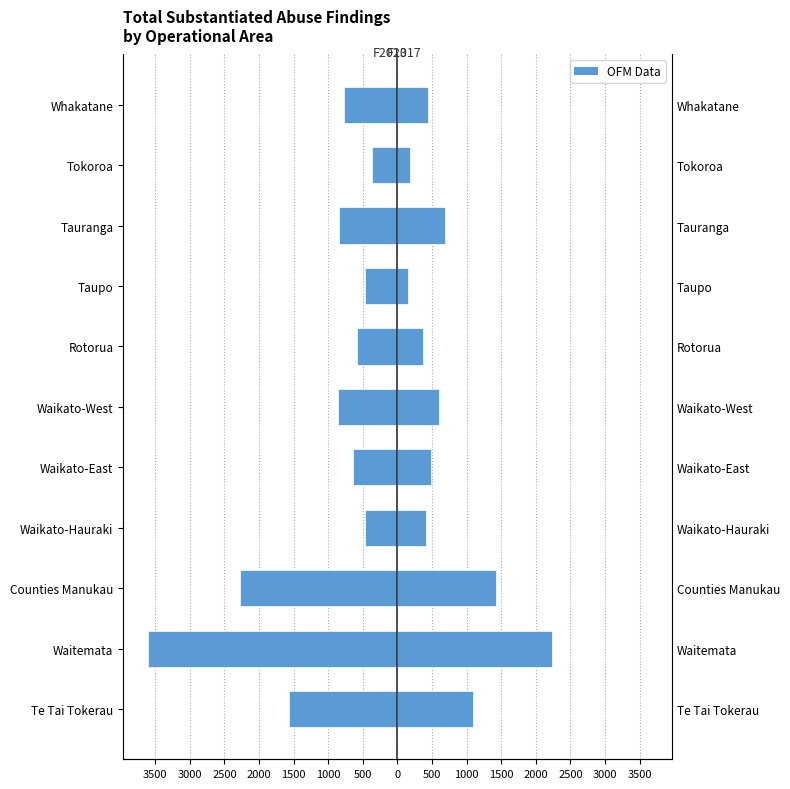

Count the number of categories in the chart.

11